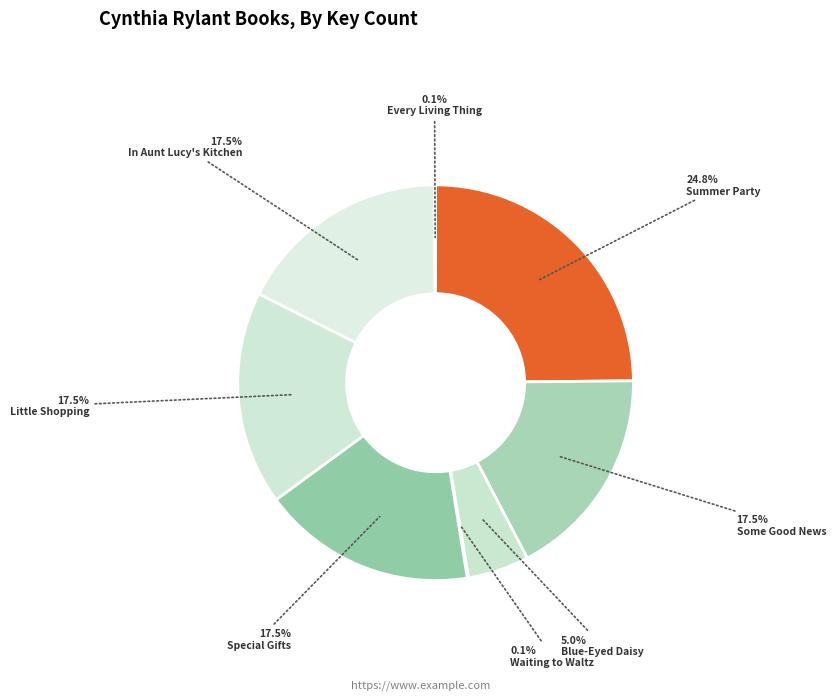

What is the ratio of the value at Some Good News to the value at Special Gifts?

1.0